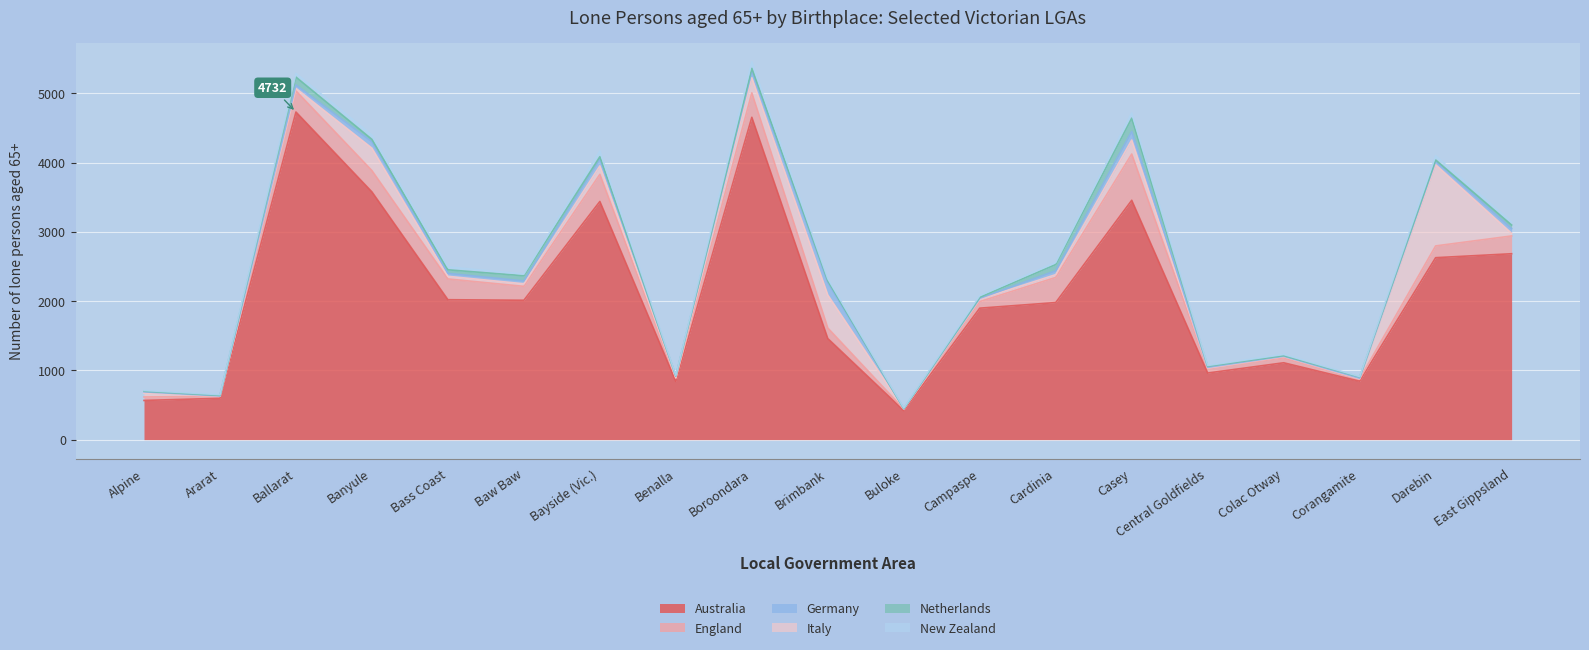

In New Zealand, how many points are higher than both neighbors (excluding endpoints)?

6